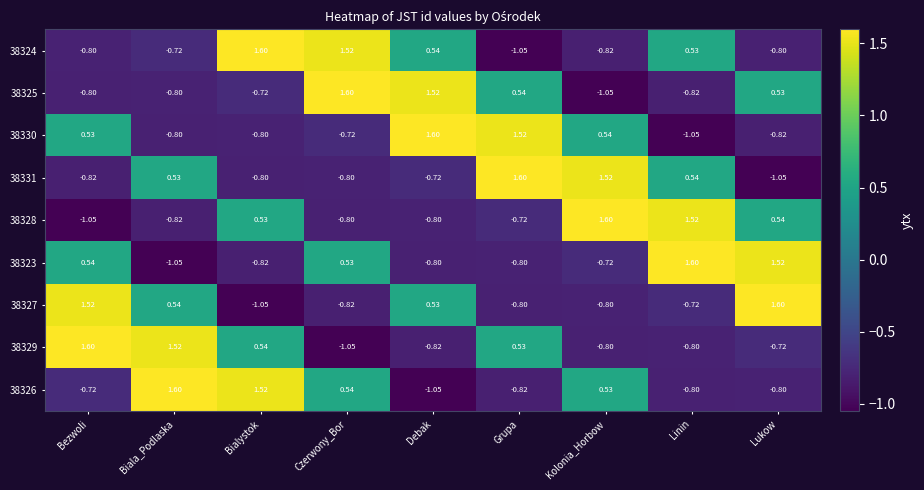

Is the value of 38331 at Kolonia_Horbow greater than the value of 38324 at Lukow?

Yes